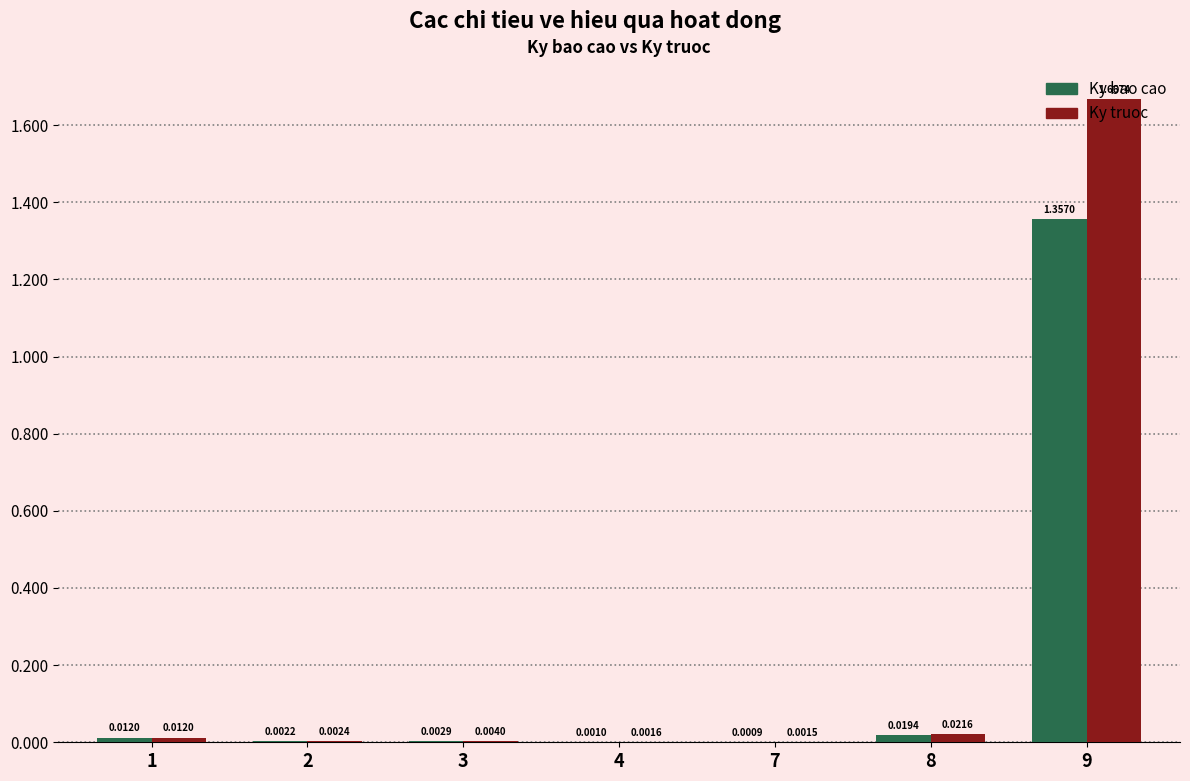

Is the value of Ky bao cao at 3 greater than the value of Ky truoc at 7?

Yes